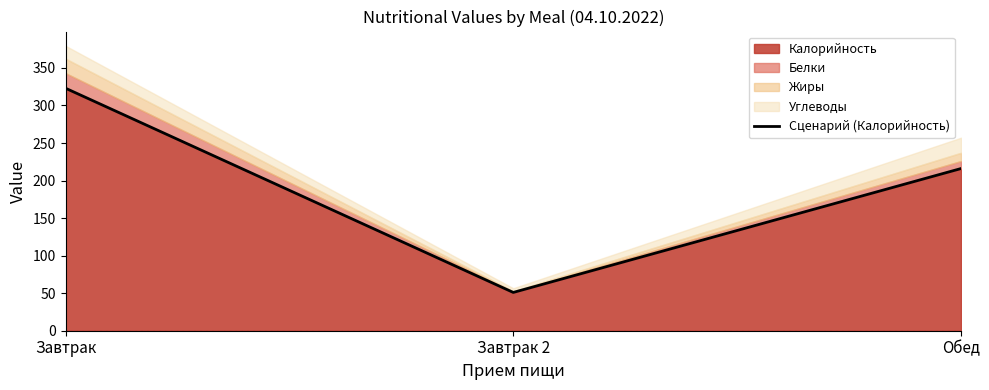

Approximately how many times larger is the value at Обед compared to Завтрак?

0.7